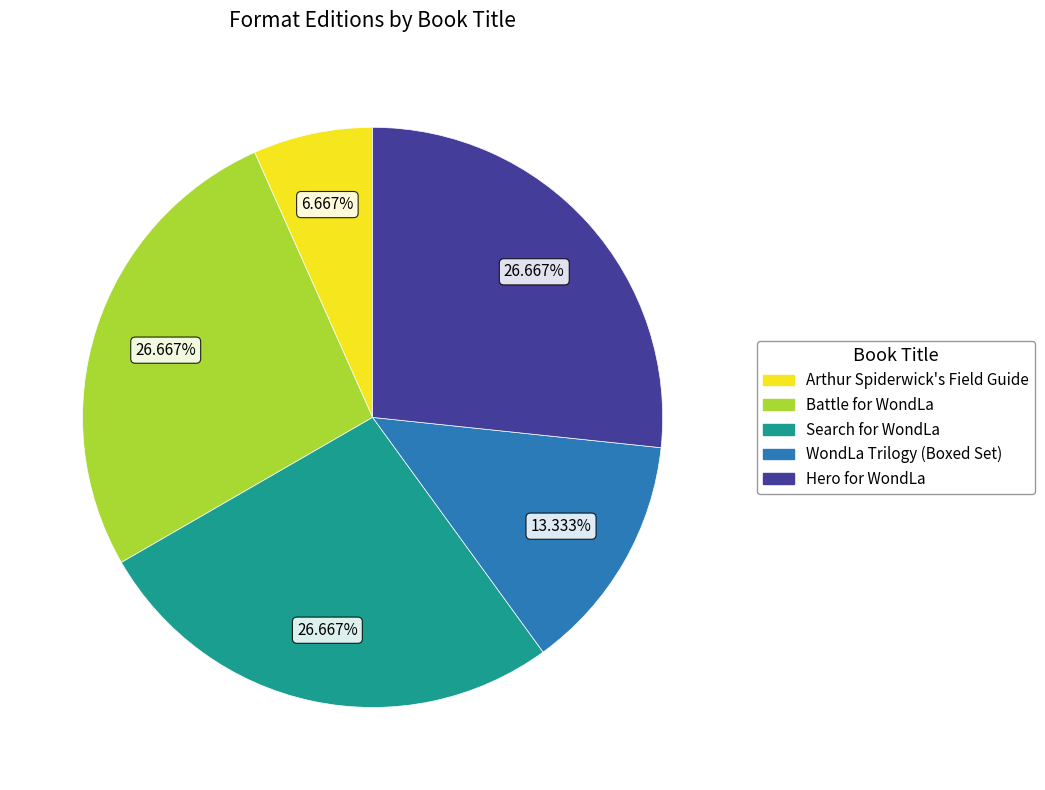

To the nearest percent, what portion does Battle for WondLa represent?

27%